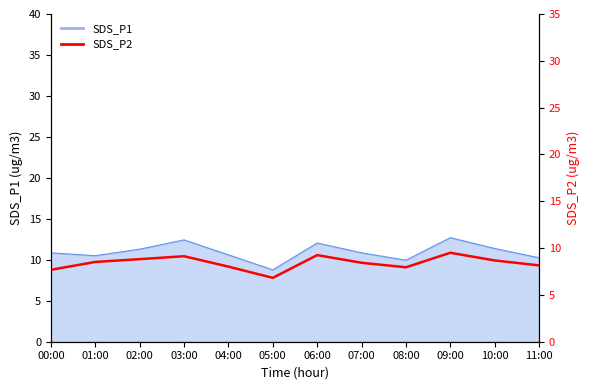

What position from the left is 06:00?

7